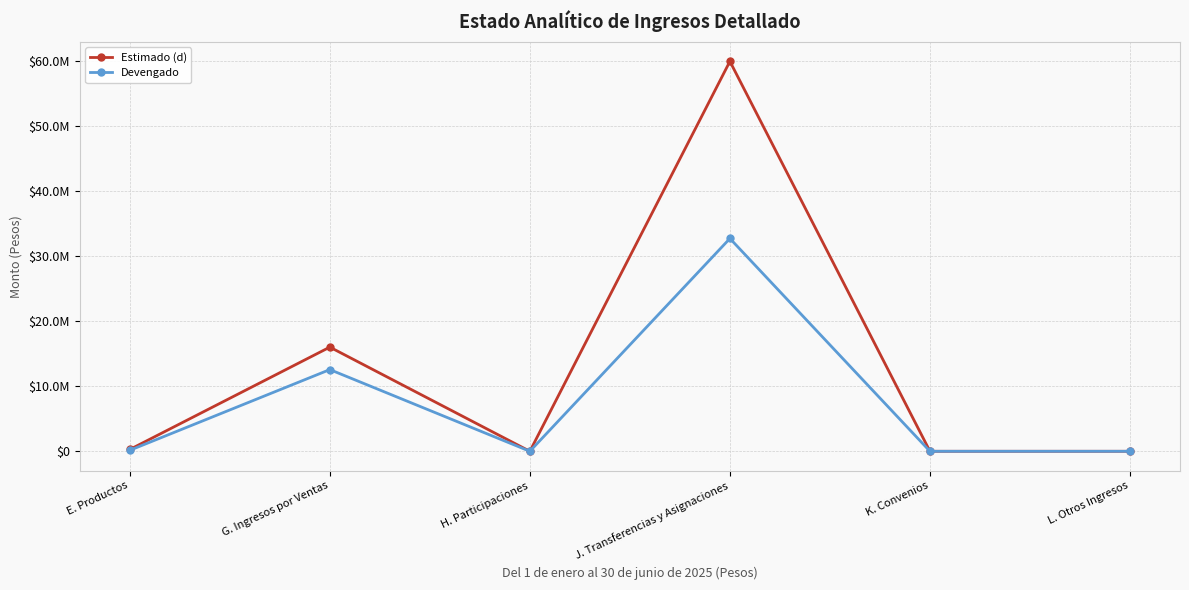

Which series has the largest total across all categories?

Estimado (d)